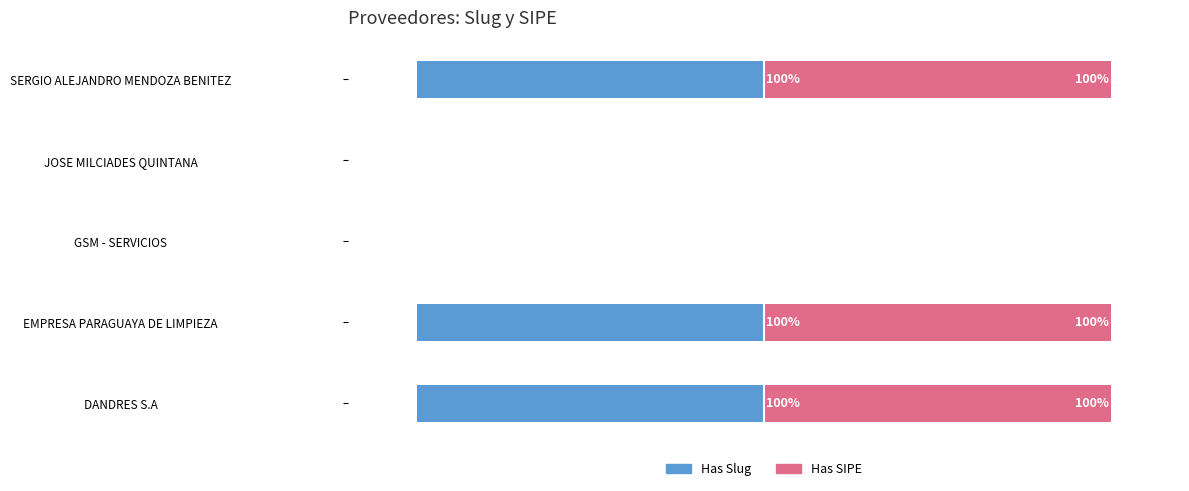

Reading left to right, extract all data points from this chart.

Has Slug: -100	-100	0	0	-100
Has SIPE: 100	100	0	0	100